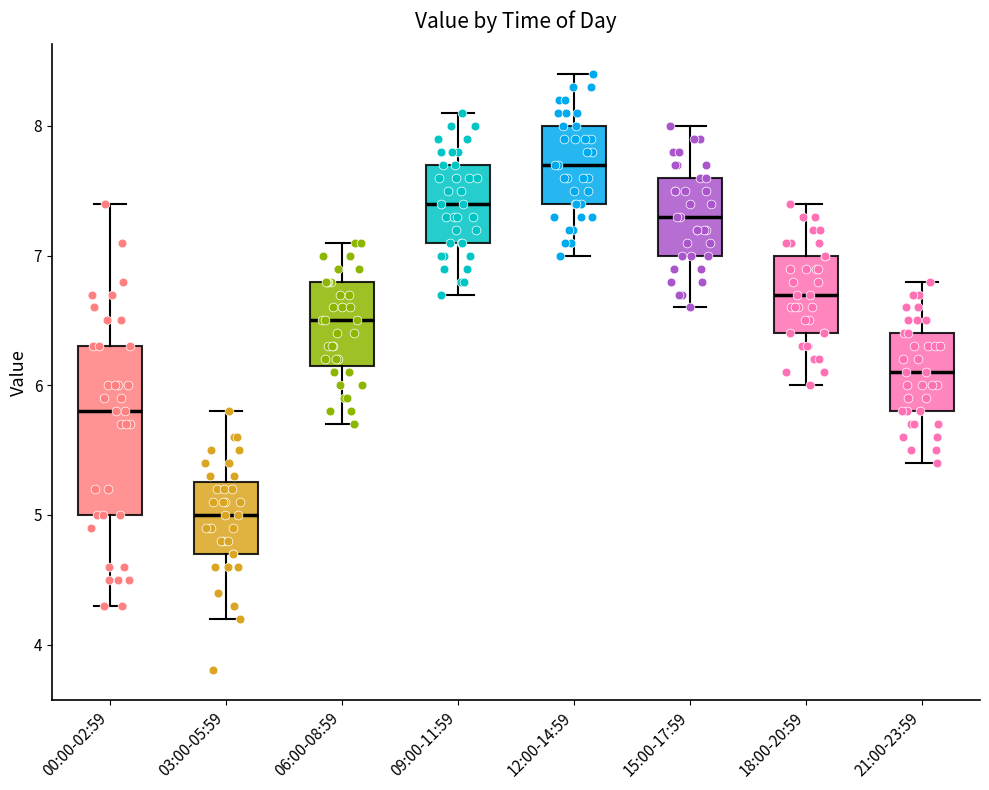

Reading left to right, read every box against the y-axis: the position of its median line, the range the box covers, and the ends of its whiskers. The values are not printed on the chart, so give them approximately, as read against the axis.

00:00-02:59: median 5.8, box 5.0 to 6.3, whiskers 4.3 to 7.4
03:00-05:59: median 5.0, box 4.7 to 5.3, whiskers 4.2 to 5.8
06:00-08:59: median 6.5, box 6.2 to 6.8, whiskers 5.7 to 7.1
09:00-11:59: median 7.4, box 7.1 to 7.7, whiskers 6.7 to 8.1
12:00-14:59: median 7.7, box 7.4 to 8.0, whiskers 7.0 to 8.4
15:00-17:59: median 7.3, box 7.0 to 7.6, whiskers 6.6 to 8.0
18:00-20:59: median 6.7, box 6.4 to 7.0, whiskers 6.0 to 7.4
21:00-23:59: median 6.1, box 5.8 to 6.4, whiskers 5.4 to 6.8